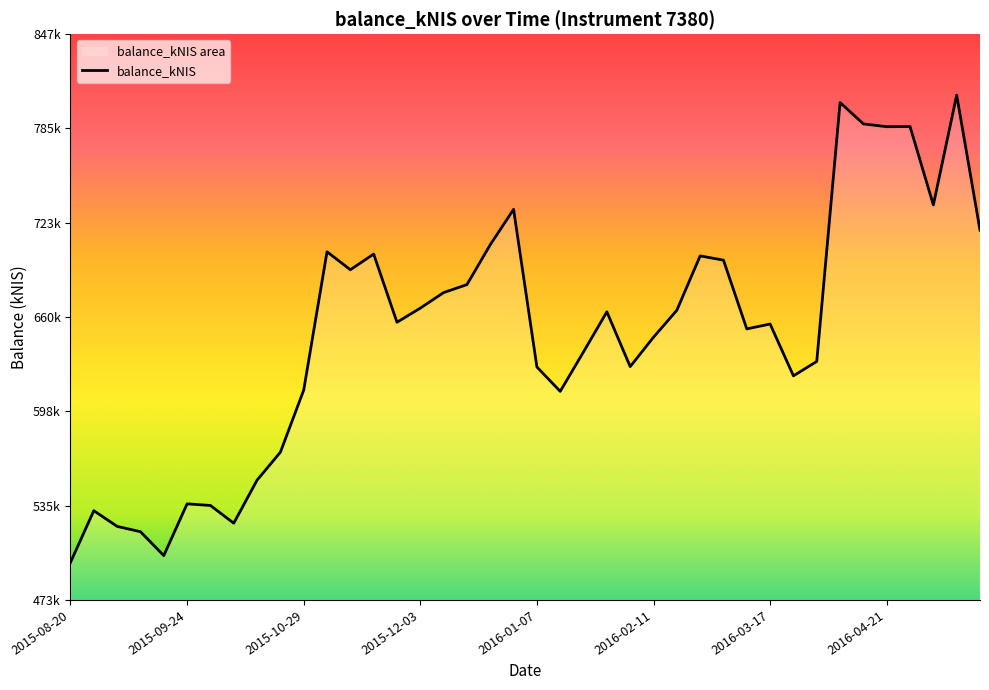

What is the label of the 18th point from the right?

2016-01-21